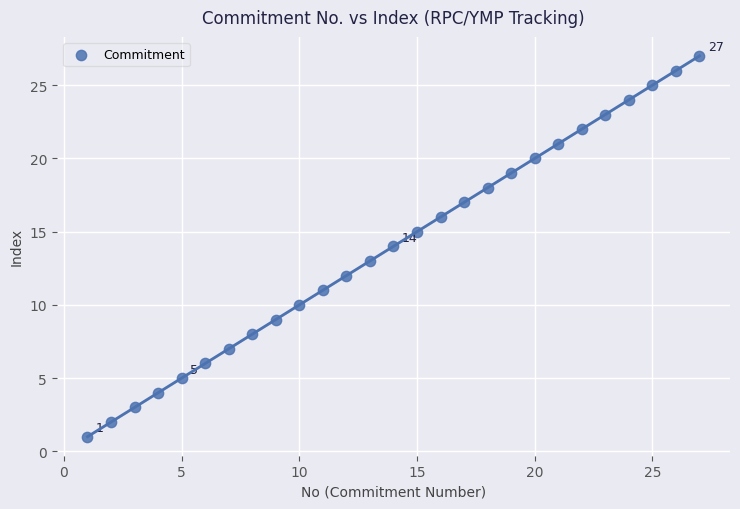

What is the range of Y values (max minus min)?

26